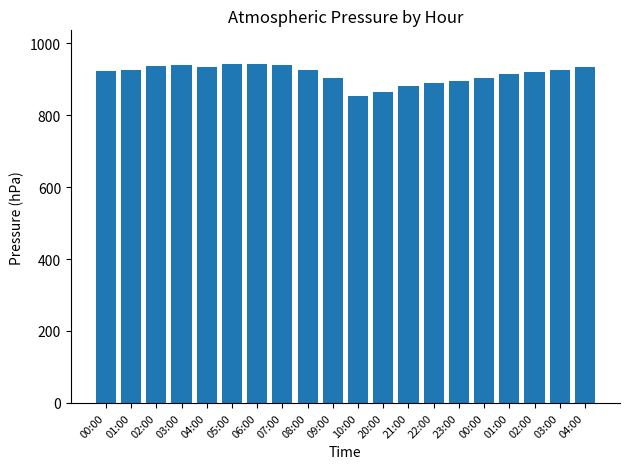

True or false: the data shows 492.9 at 22:00.

False